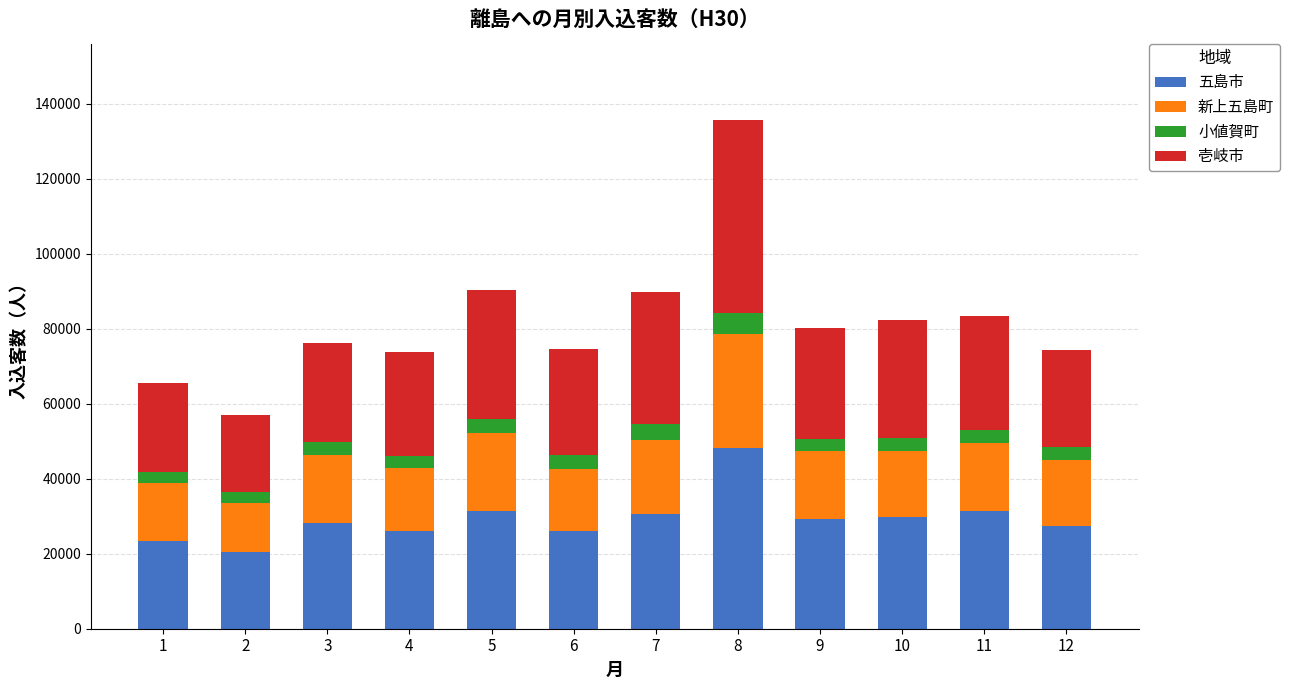

What is the highest value of the 五島市 series?

48252